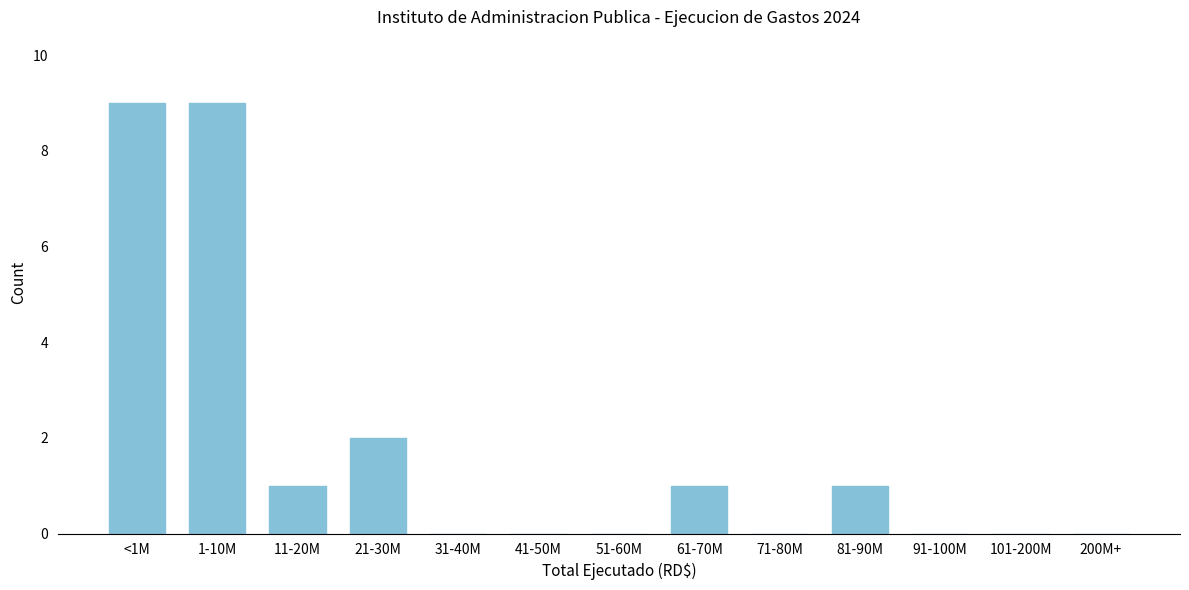

Reading right to left, what are all the values shown in this chart?

200M+=0	101-200M=0	91-100M=0	81-90M=1	71-80M=0	61-70M=1	51-60M=0	41-50M=0	31-40M=0	21-30M=2	11-20M=1	1-10M=9	<1M=9